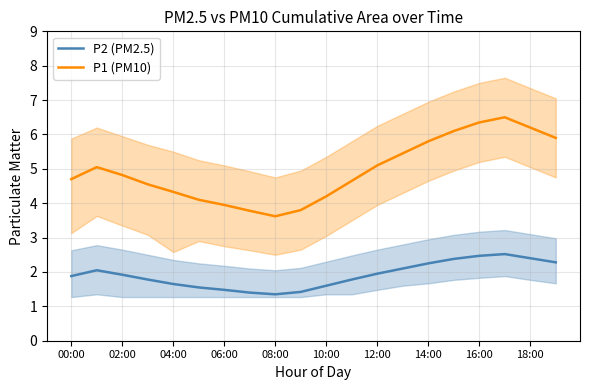

True or false: P1 (PM10) and P2 (PM2.5) intersect in this chart.

False